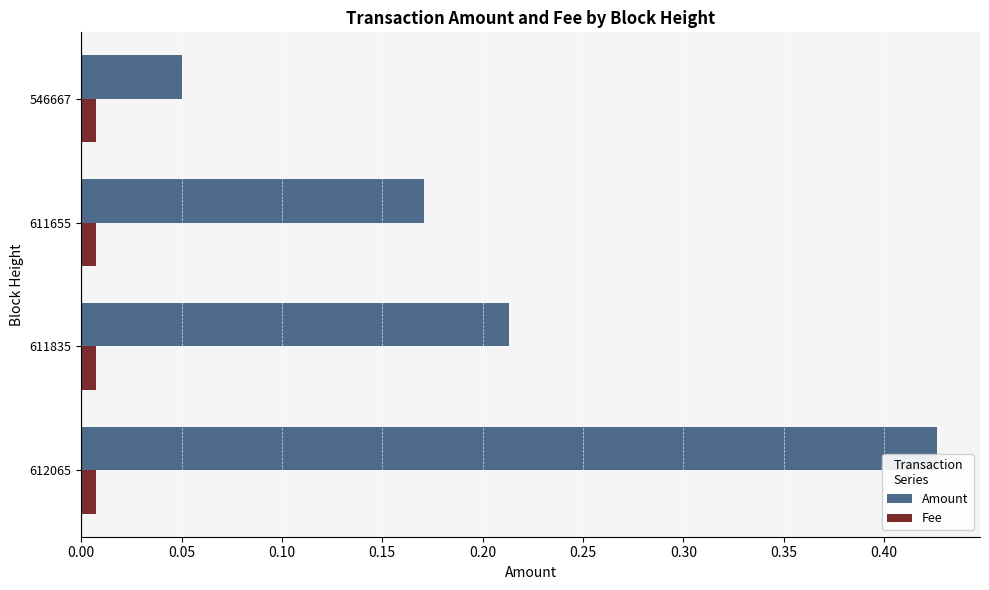

Which series changed the most between 611655 and 546667?

Amount